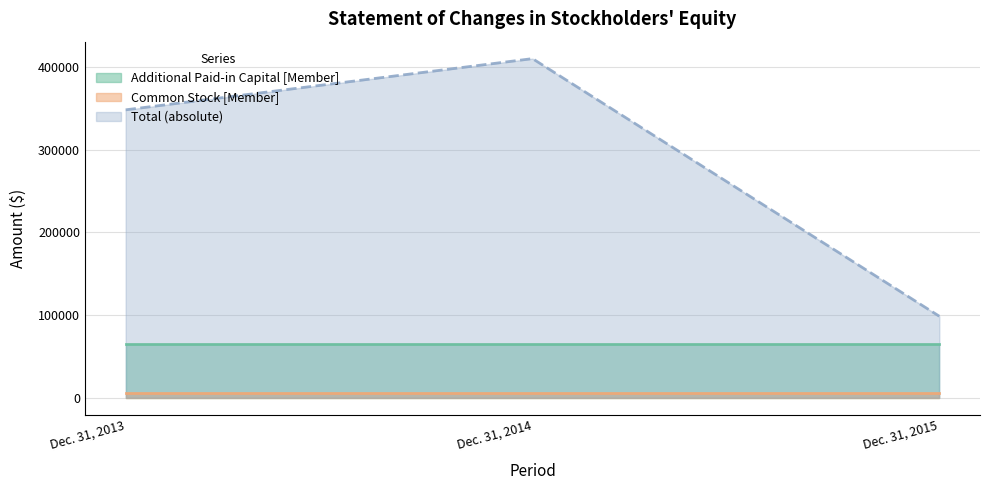

The value of Total at Dec. 31, 2015 is -139769. True or false?

False